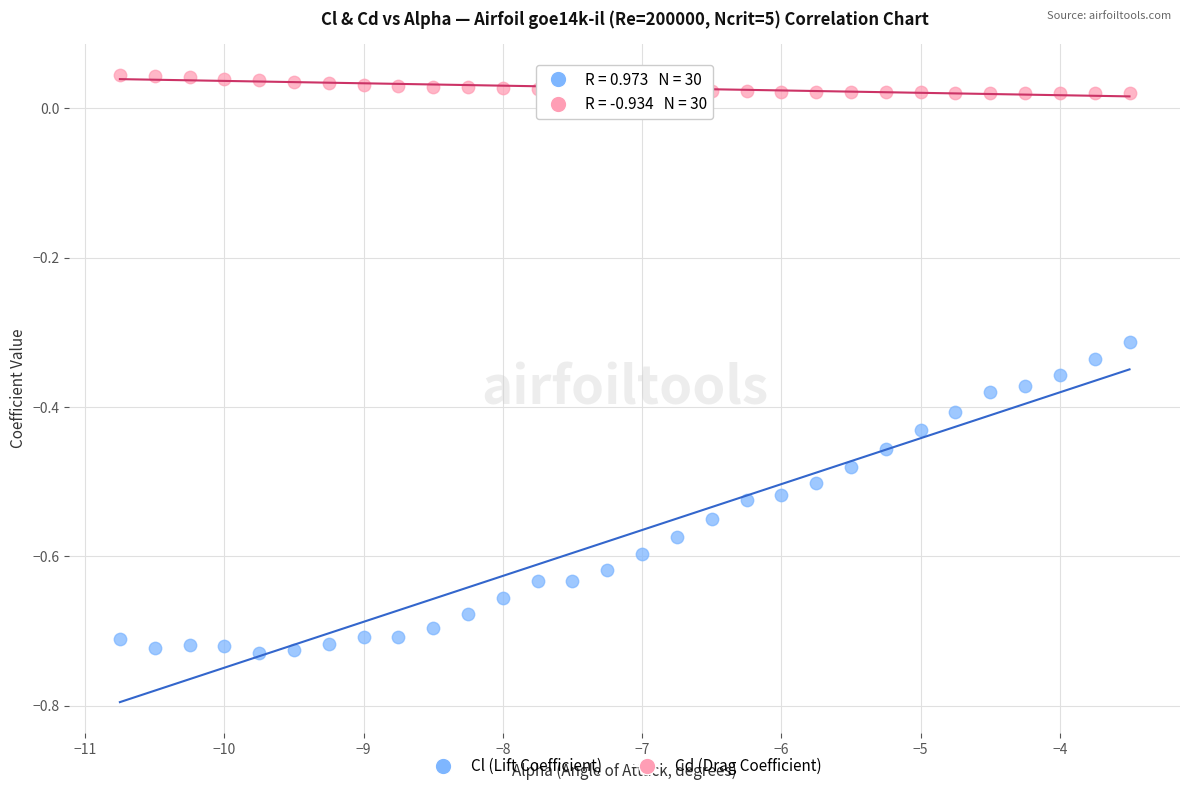

Which series has the largest Y range (max minus min)?

Cl (Lift Coefficient)